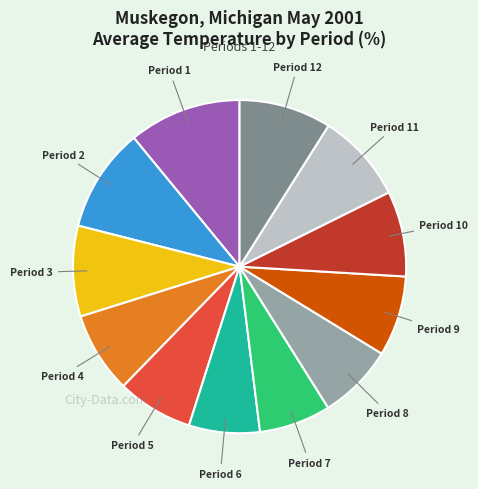

Count the number of slices in the pie.

12